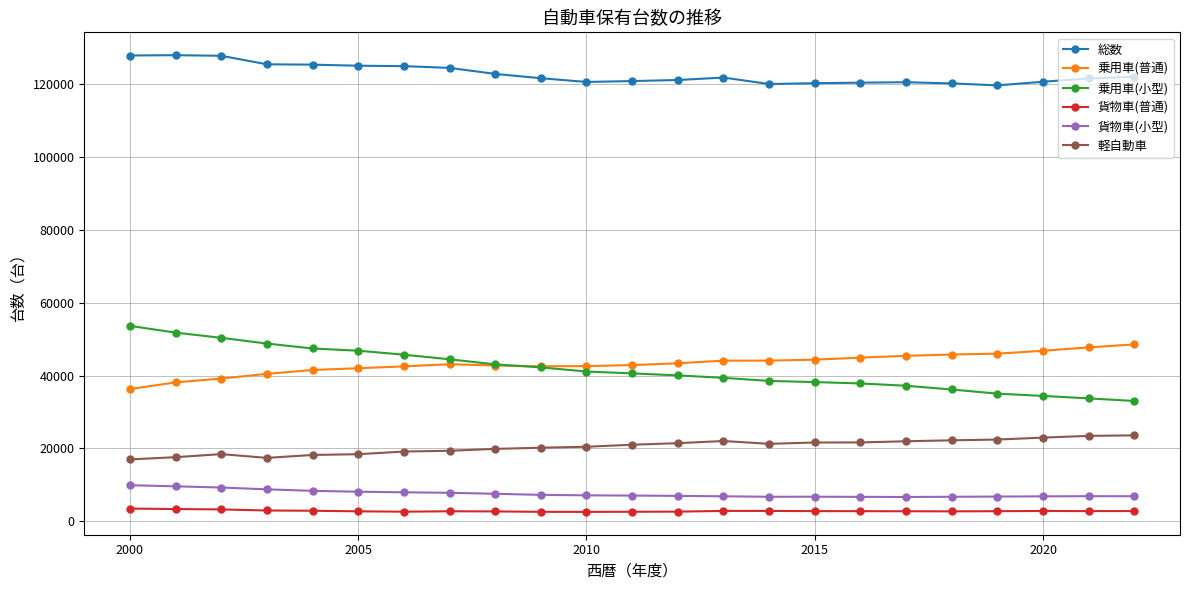

True or false: 総数 has more than 2 interior local peaks.

True